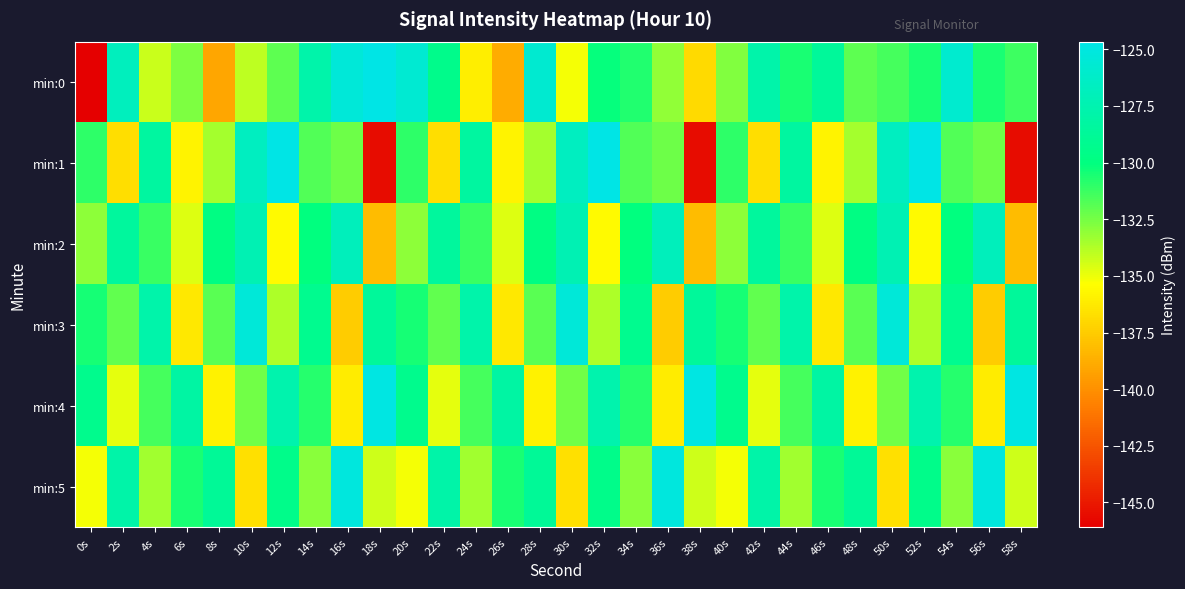

What is the total value across all series at 50s?

-779.9